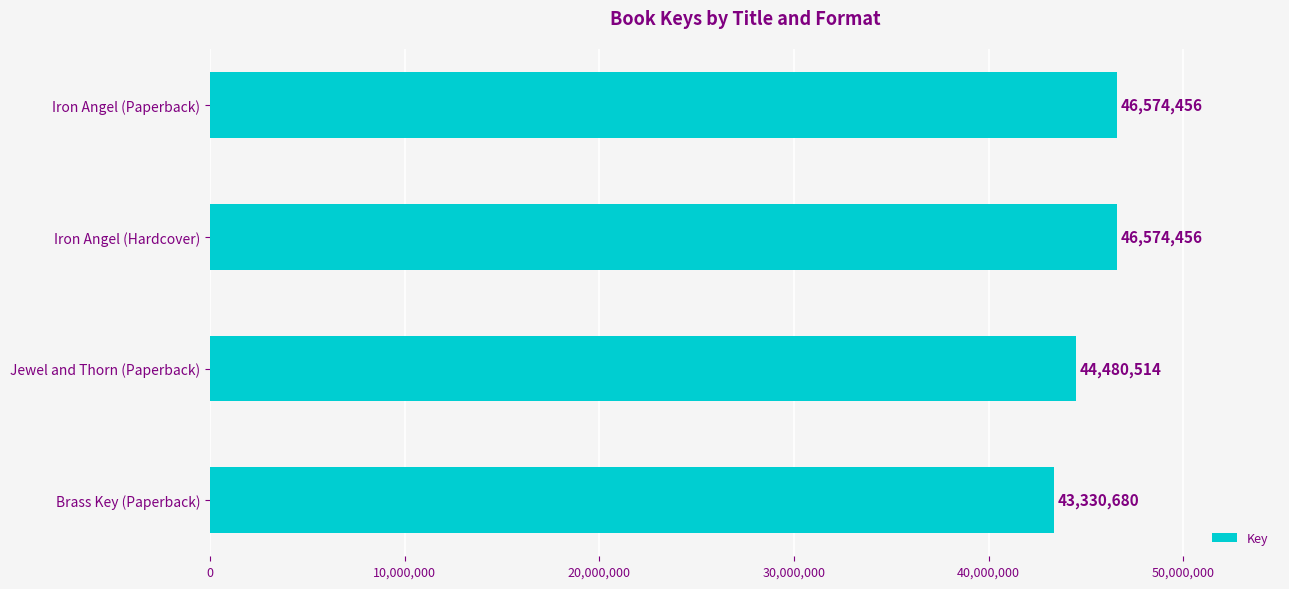

Which has a higher value, Brass Key (Paperback) or Jewel and Thorn (Paperback)?

Jewel and Thorn (Paperback)